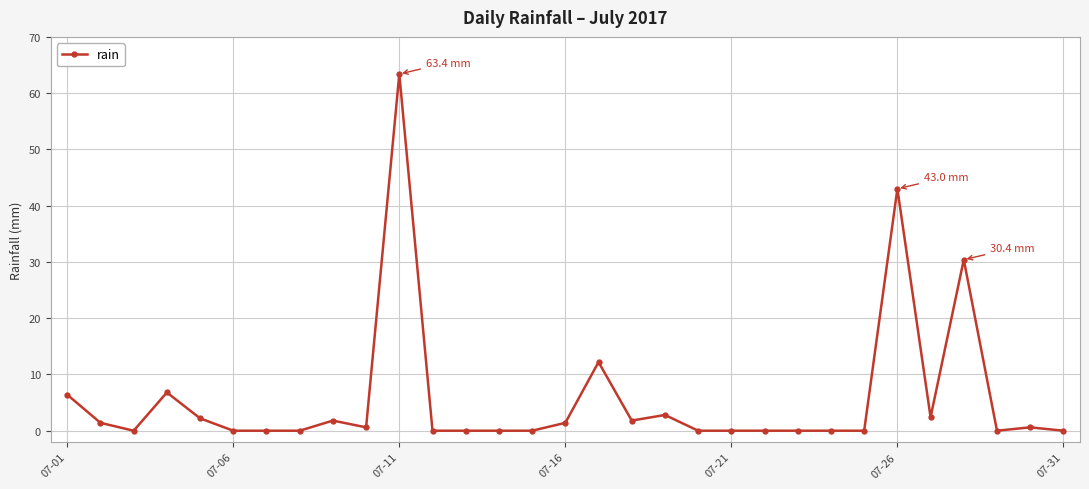

What is the value of the 17th point from the left?

12.2